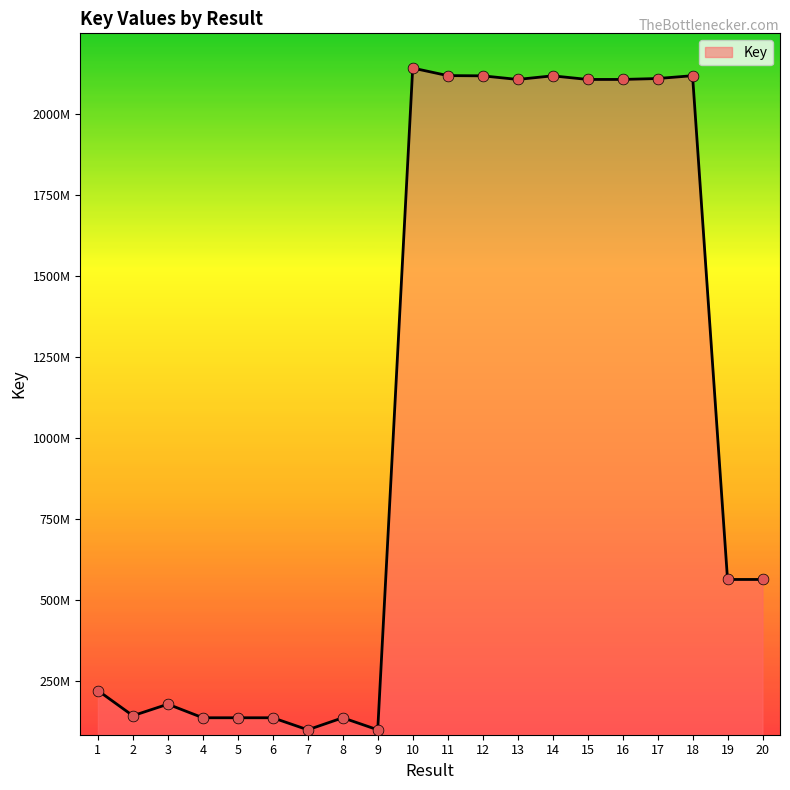

Is this an area chart (filled region under the line)?

Yes